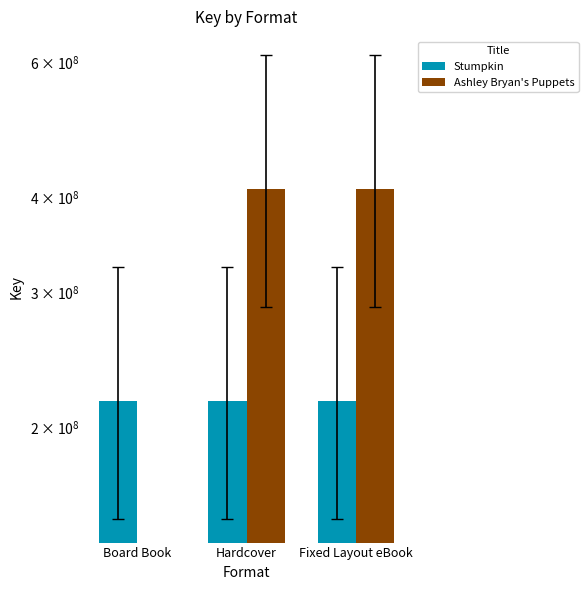

What is the spread (max minus min) of values at Board Book?

216188620